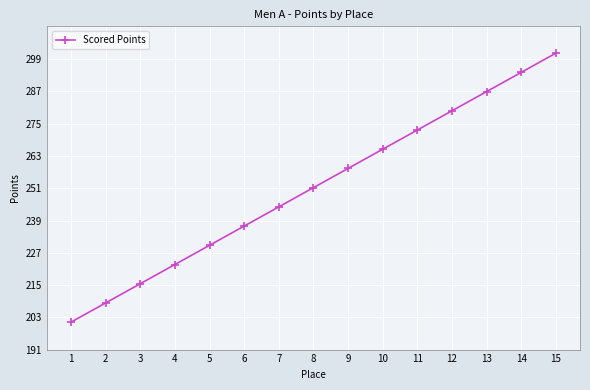

What is the approximate value at 9?

258.4